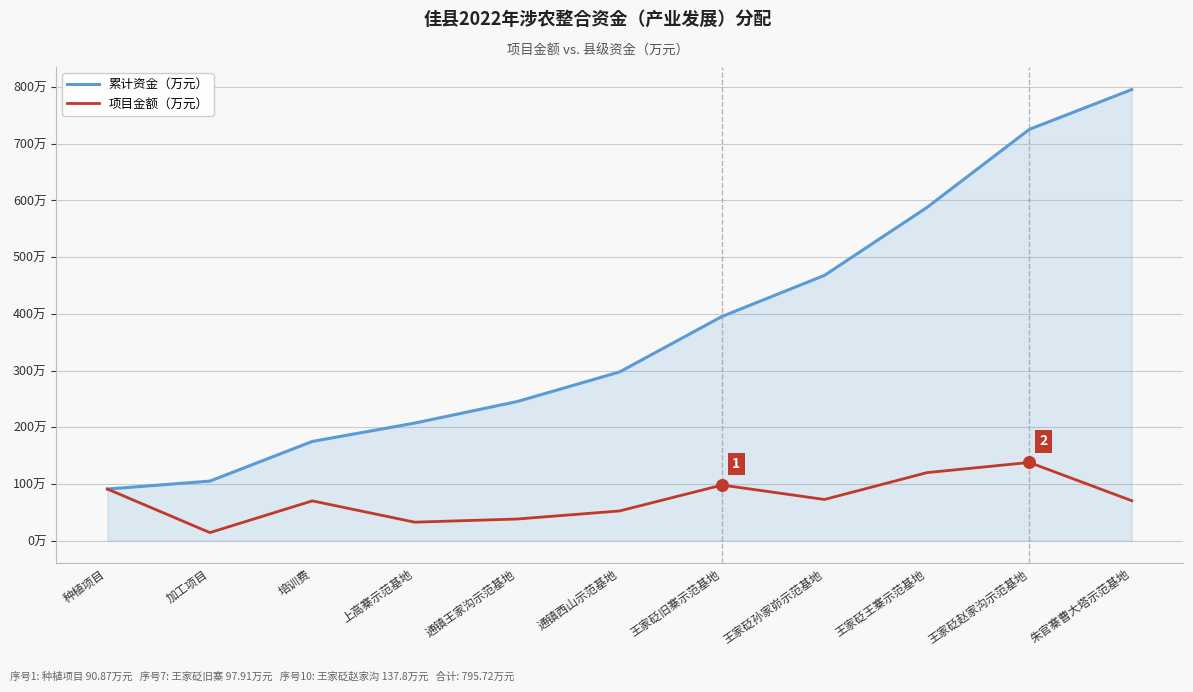

What are all the series names shown in the legend?

累计资金（万元）, 项目金额（万元）